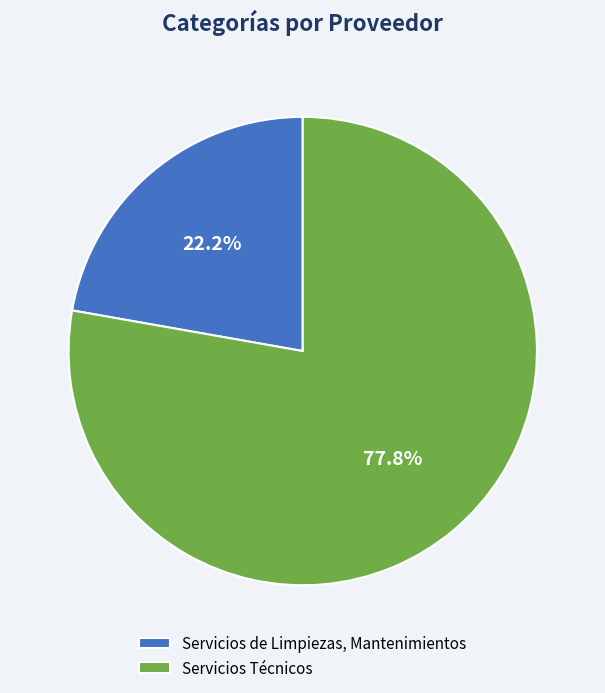

True or false: Servicios de Limpiezas, Mantenimientos accounts for 22% of the total.

True